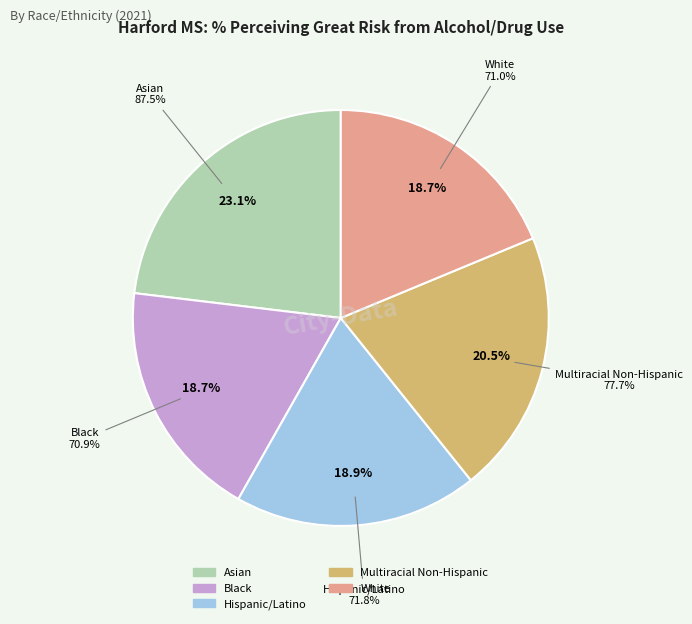

Is there a majority slice in this chart?

No